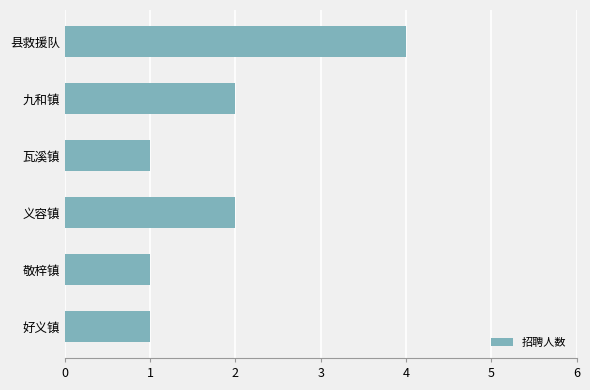

Which category has the highest value across all series?

县救援队